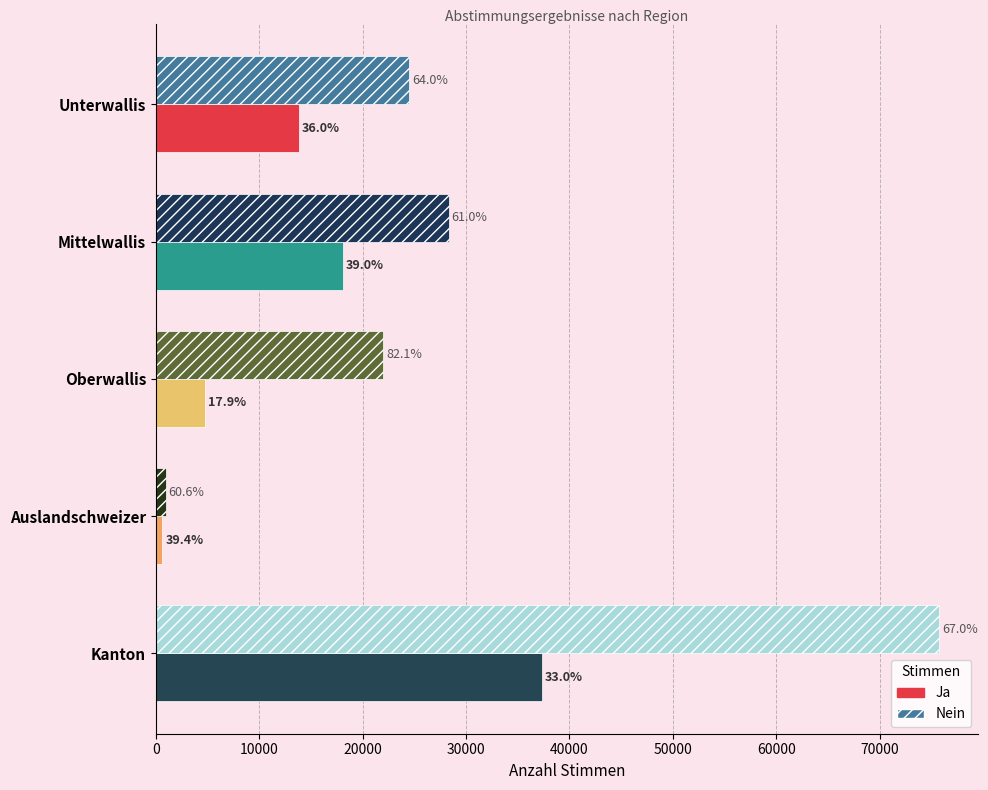

What are all the series names shown in the legend?

Ja, Nein